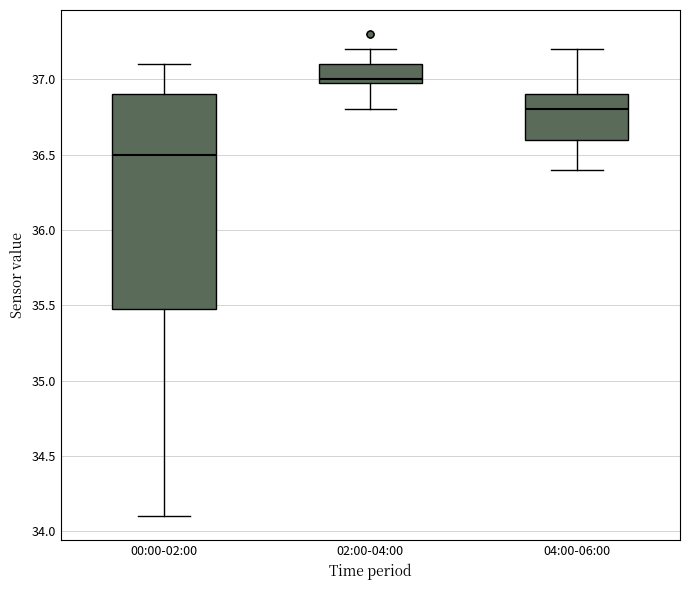

Where does the upper whisker of the box for 04:00-06:00 end on the y-axis? The values are not printed on the chart, so give them approximately, as read against the axis.

37.2